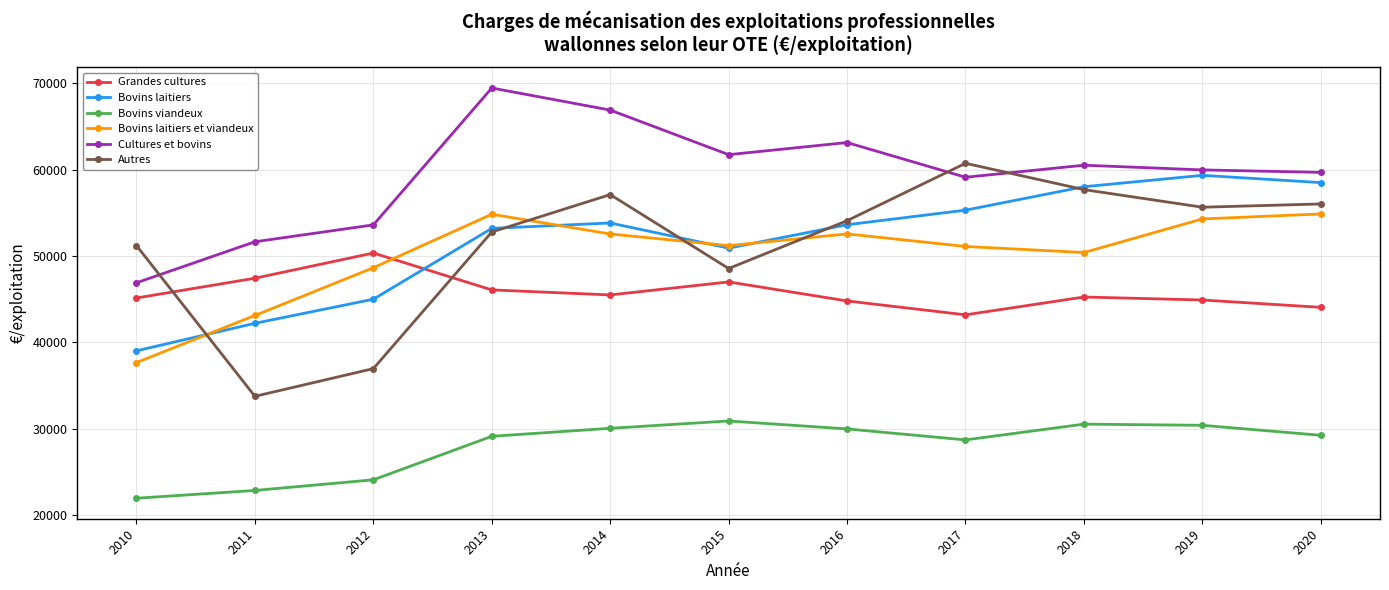

What is the value of the Bovins laitiers point at the 11th from the left?

58491